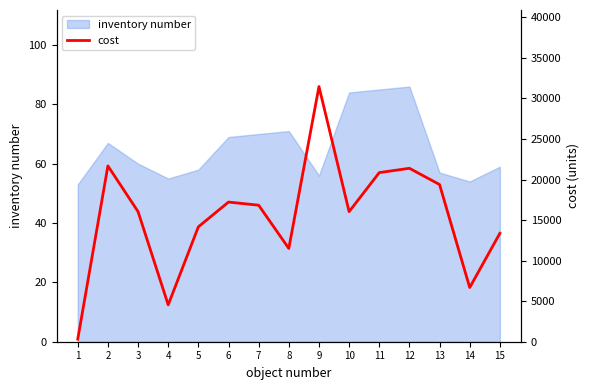

What value does the data have at 13?

19379.2